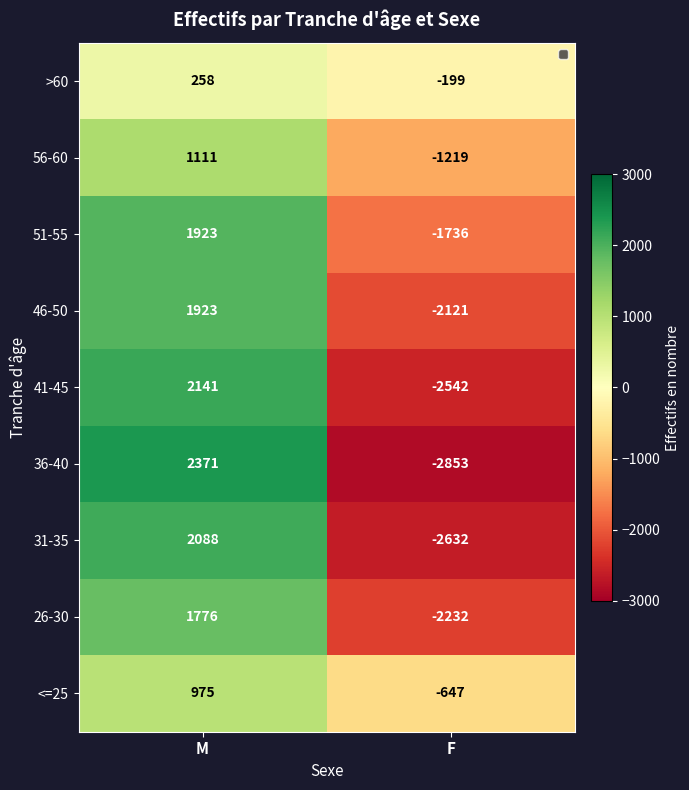

At which category is the sum across all series the highest?

M